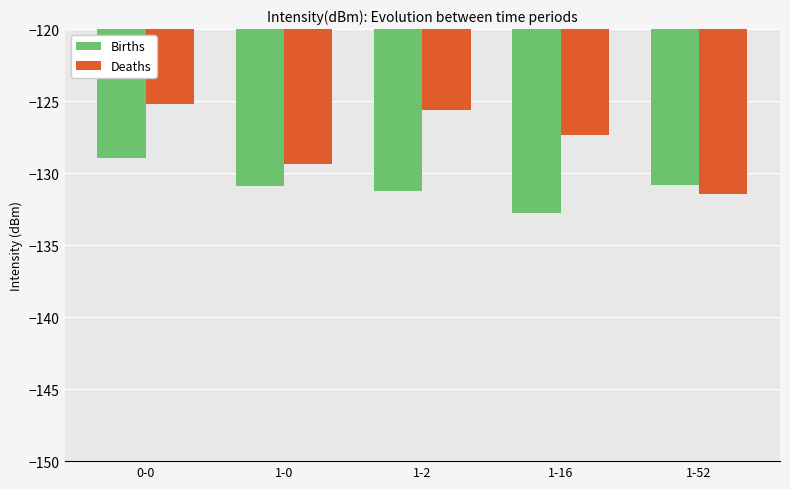

What are all the series names shown in the legend?

Births, Deaths